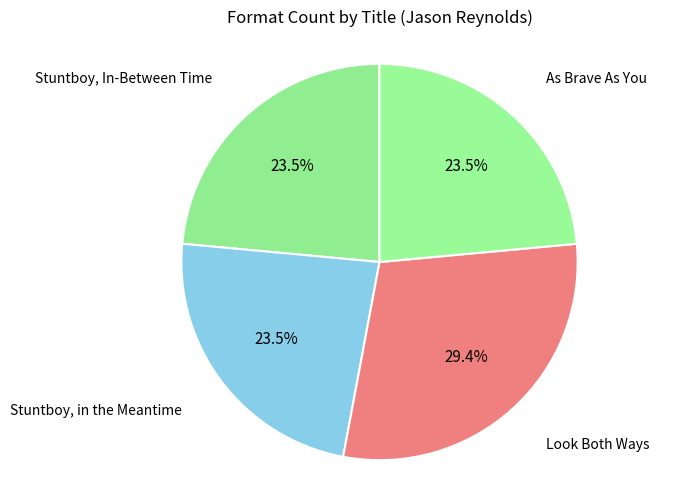

Which slice is the largest?

Look Both Ways